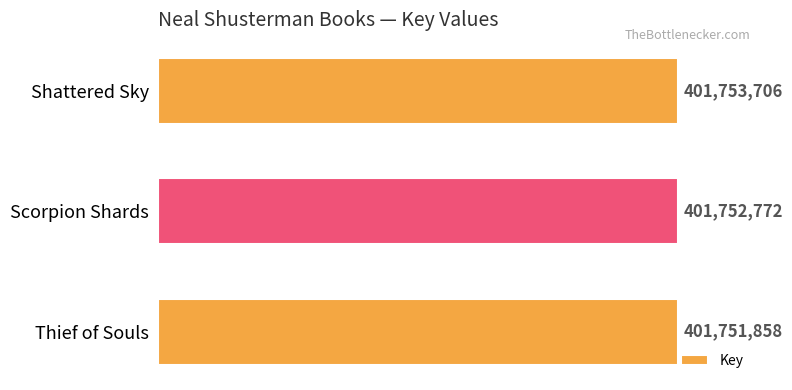

The chart shows a value of 401752772 at Scorpion Shards. True or false?

True